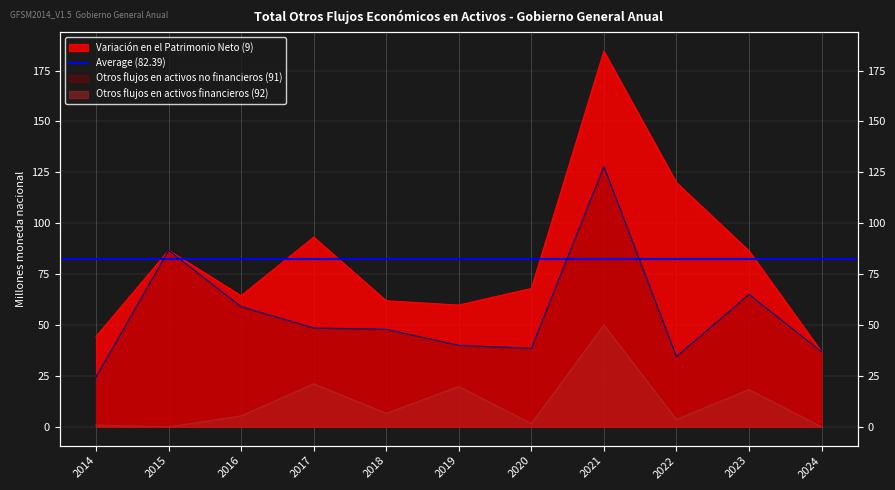

What is the difference between the Variación en el Patrimonio Neto (9) values at 2016 and 2021?

120.1